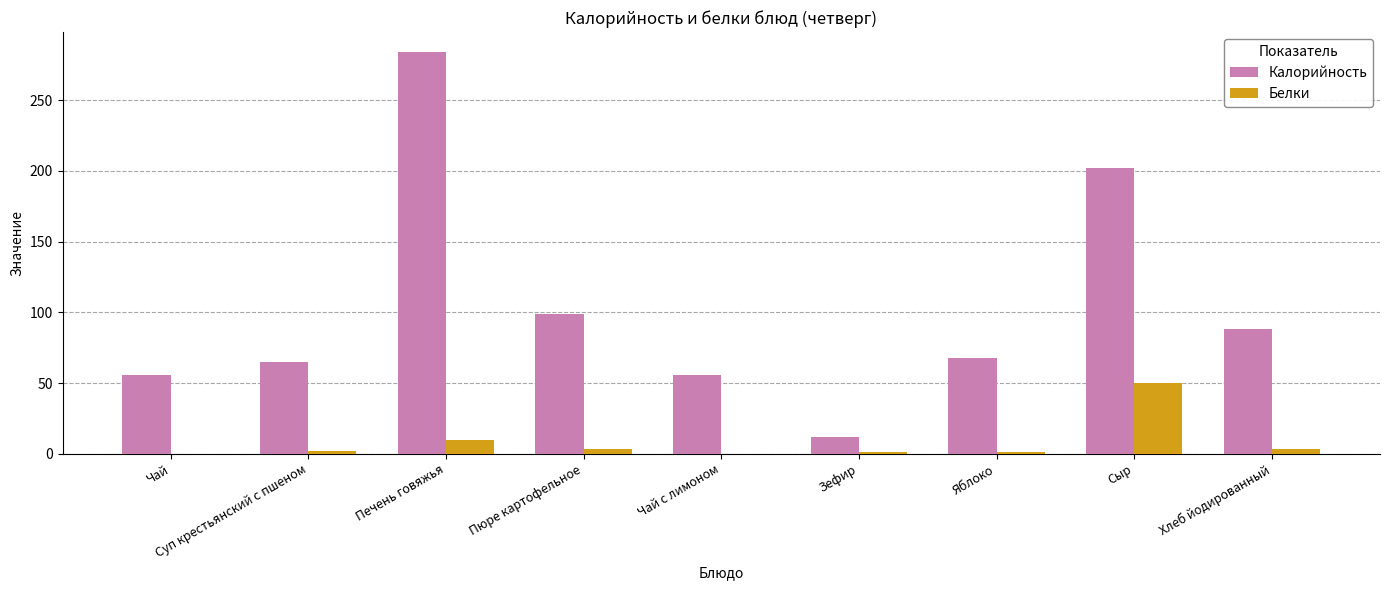

Are the bars grouped side by side (vs. stacked)?

Yes